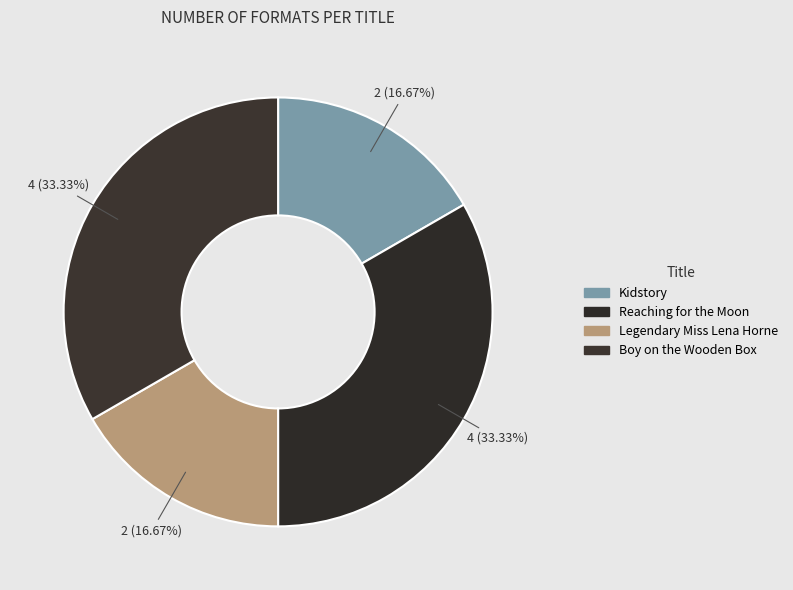

Rank the categories by value from highest to lowest.

Reaching for the Moon, Boy on the Wooden Box, Kidstory, Legendary Miss Lena Horne